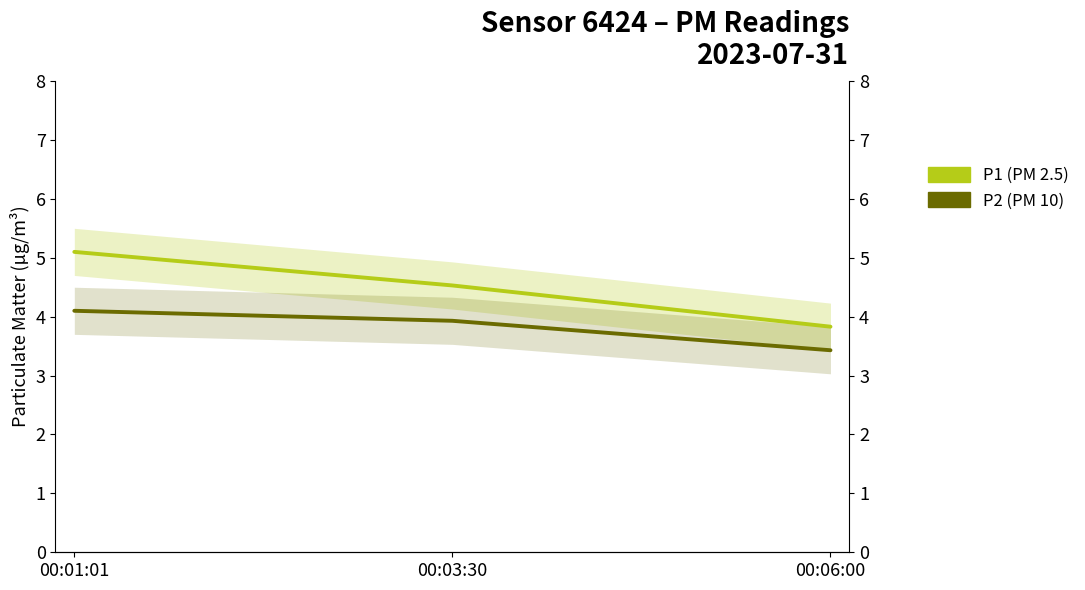

Rank the series by their average value, from lowest to highest.

P2, P1